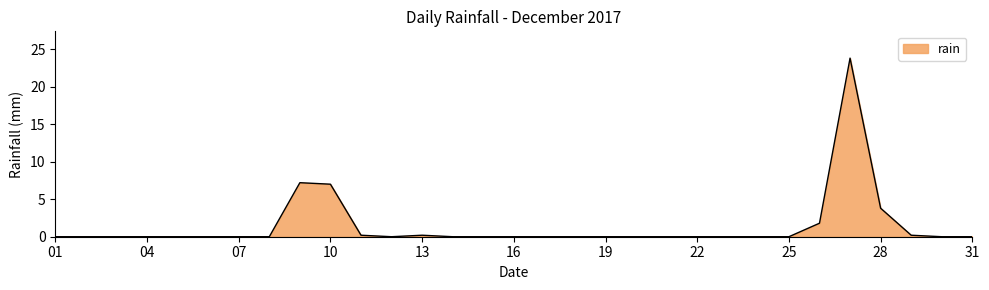

Reading left to right, transcribe all the data shown in this chart.

0.0	0.0	0.0	0.0	0.0	0.0	0.0	0.0	7.2	7.0	0.2	0.0	0.2	0.0	0.0	0.0	0.0	0.0	0.0	0.0	0.0	0.0	0.0	0.0	0.0	1.8	23.8	3.8	0.2	0.0	0.0